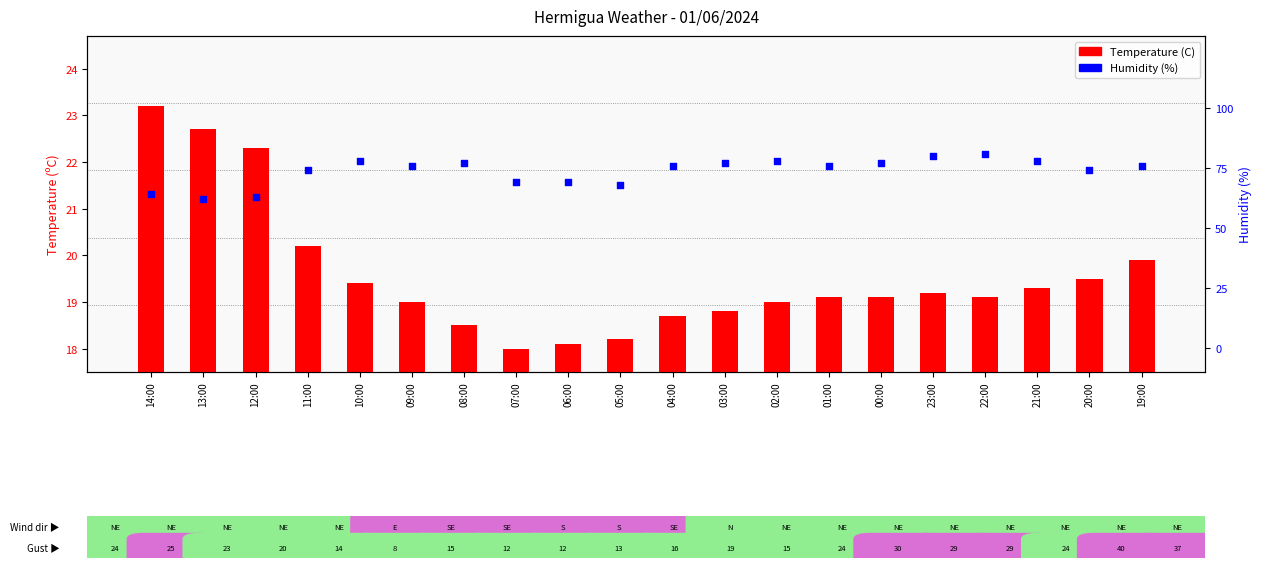

Which series reaches the minimum Y coordinate?

Temperature (C)